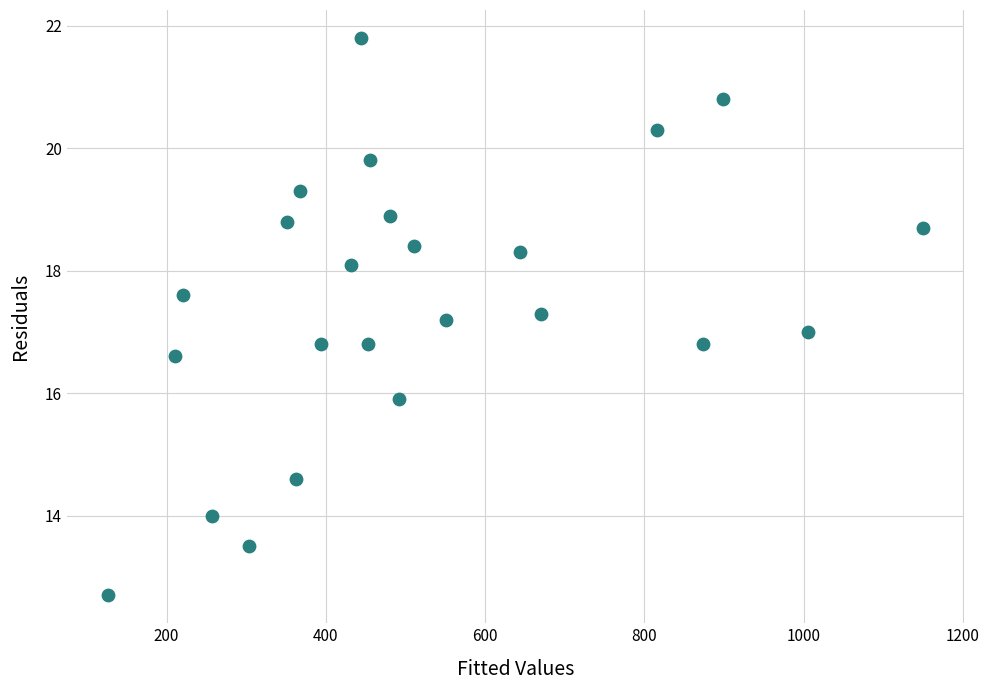

What is the range of X values (max minus min)?

1024.0